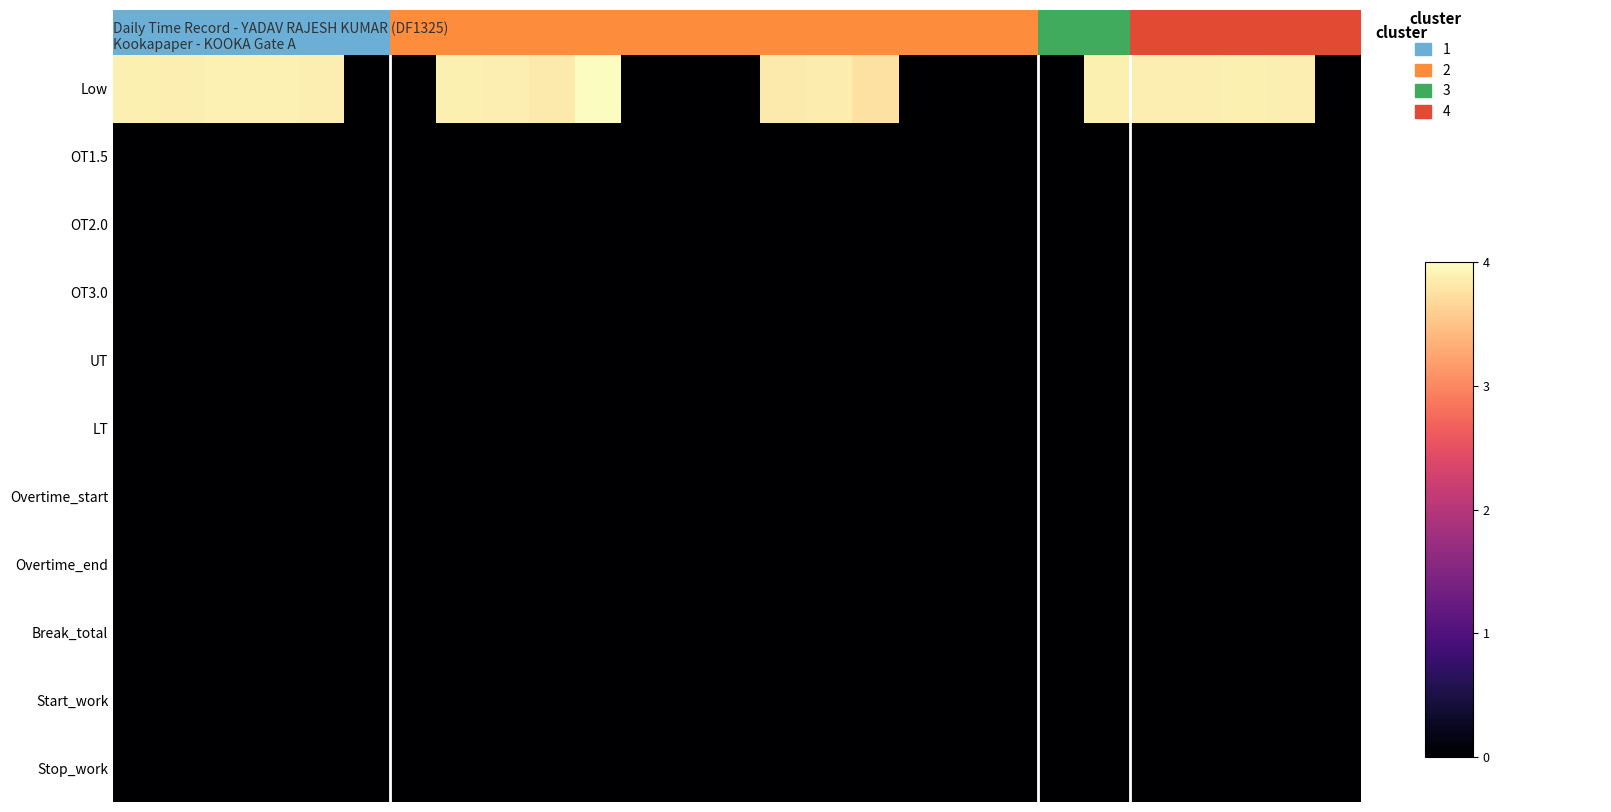

At which category is the sum across all series the highest?

10